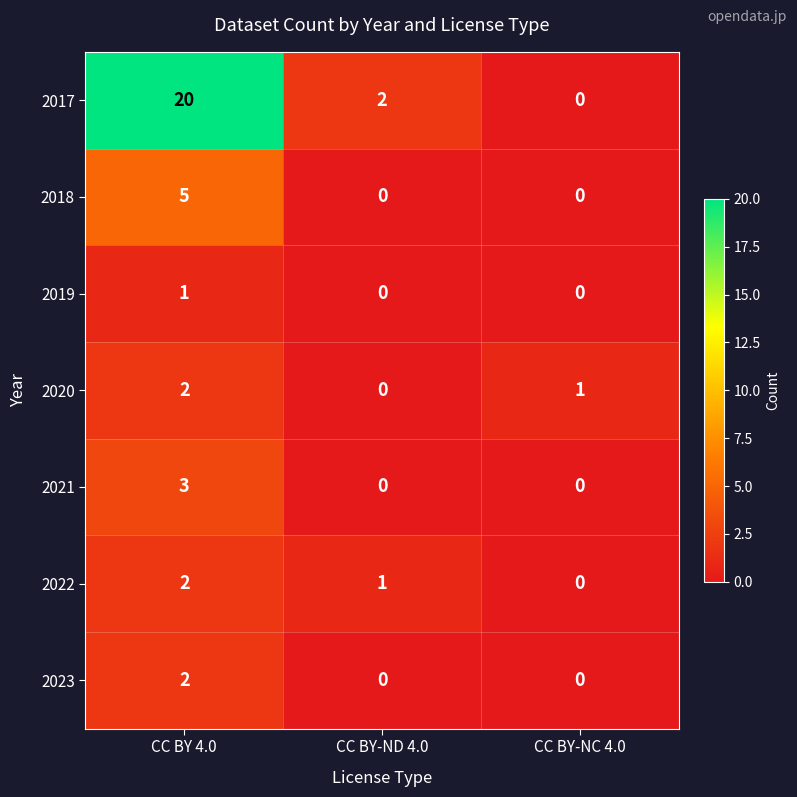

Which category has the lowest value in the 2020 series?

CC BY-ND 4.0